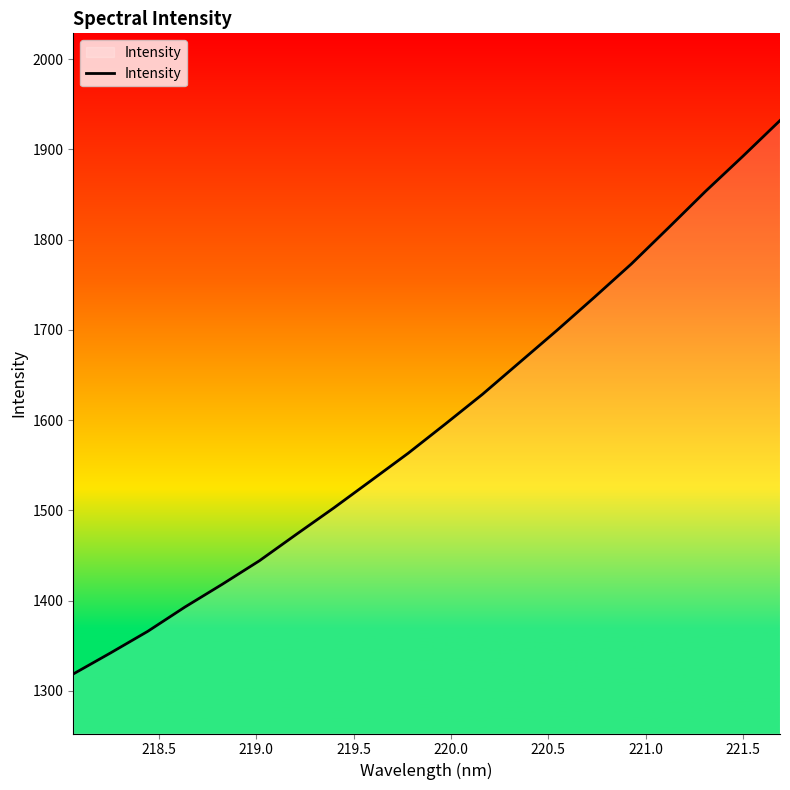

What is the difference between the maximum and minimum values?

613.1